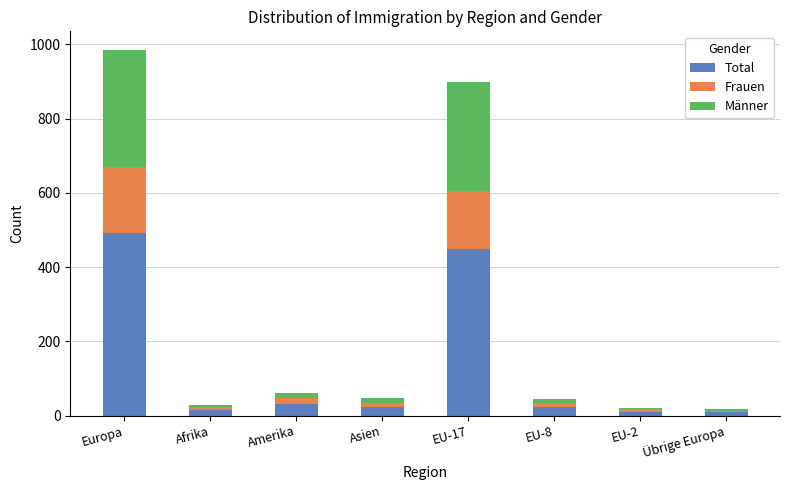

What are all the series names shown in the legend?

Total, Frauen, Männer